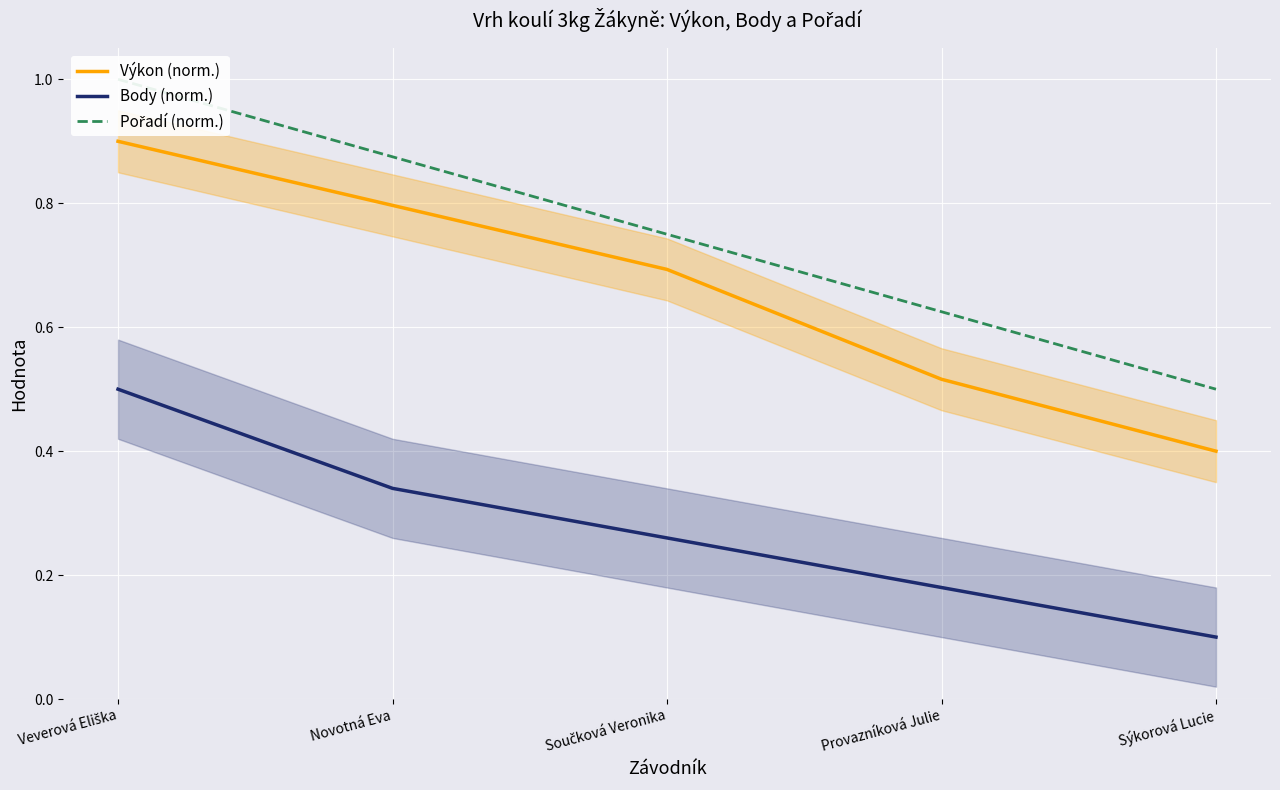

The Výkon (norm.) series shows 0.7 at Součková Veronika. True or false?

True